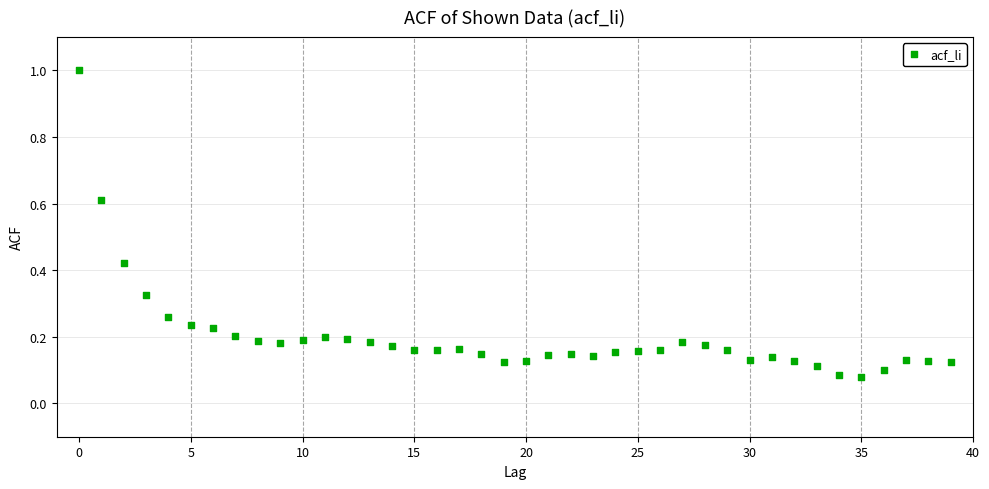

What is the range of Y values (max minus min)?

0.9